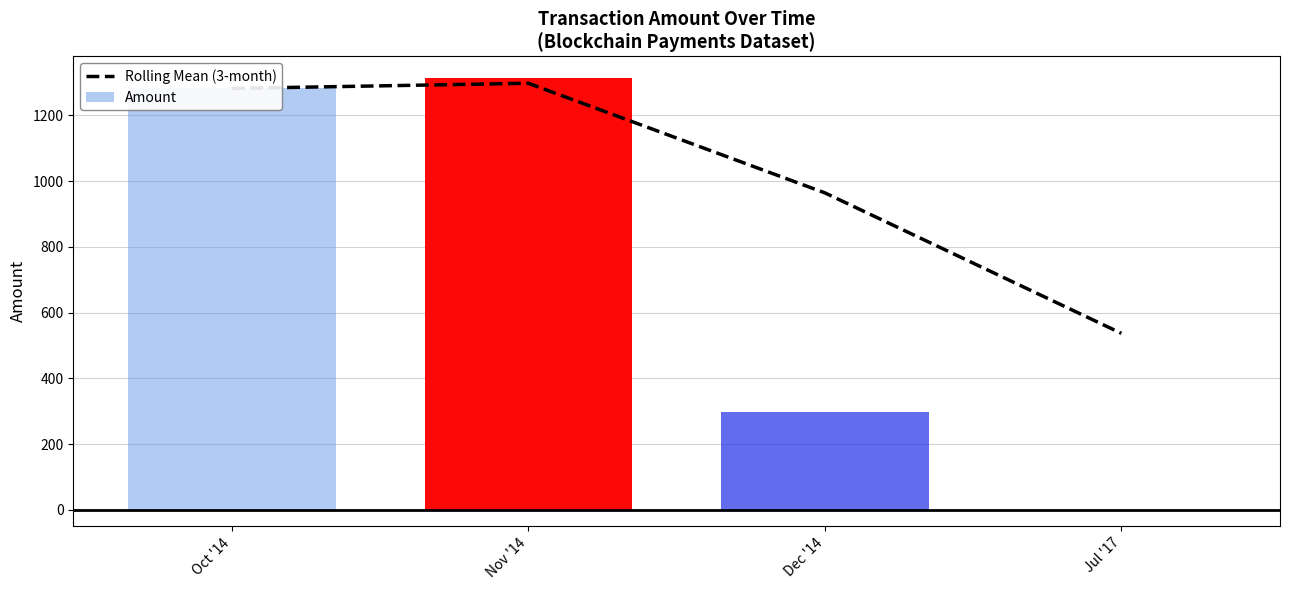

Reading left to right, what are all the values shown in this chart?

Rolling Mean (3-month): 1282.0	1297.8	964.3	536.9
Amount: 1282.0	1313.6	297.3	0.0